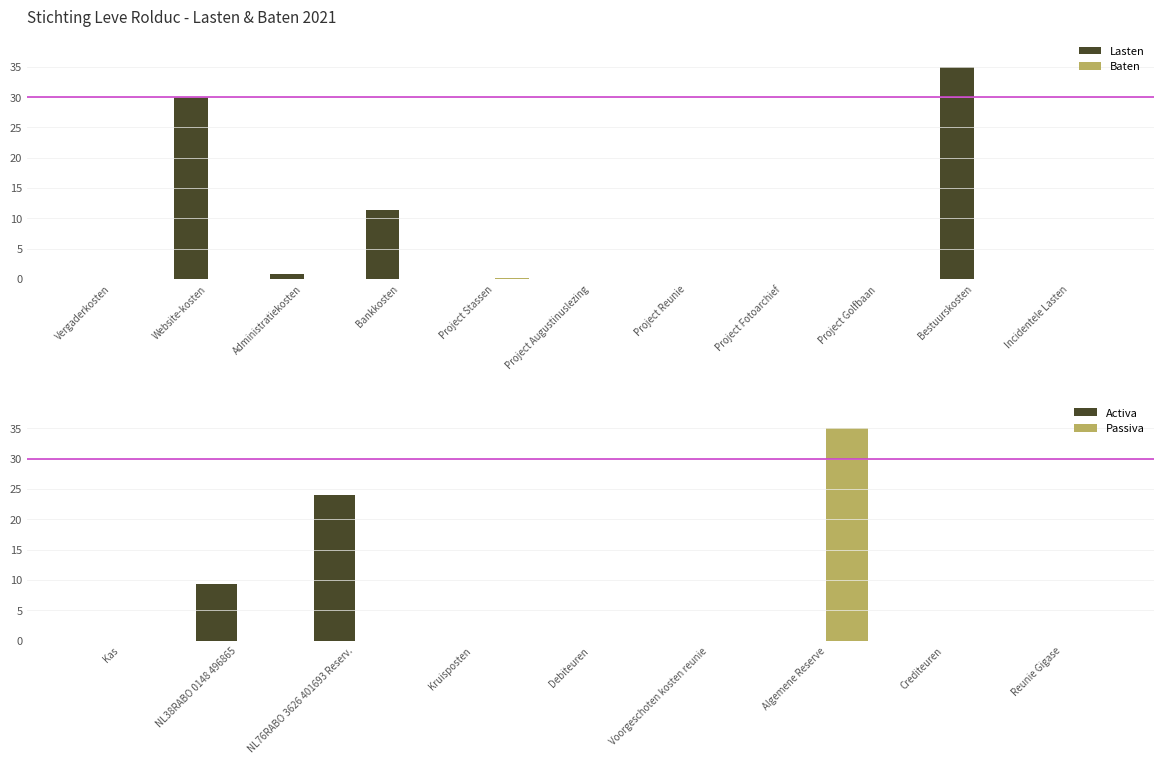

What is the maximum value for Lasten?

35.0